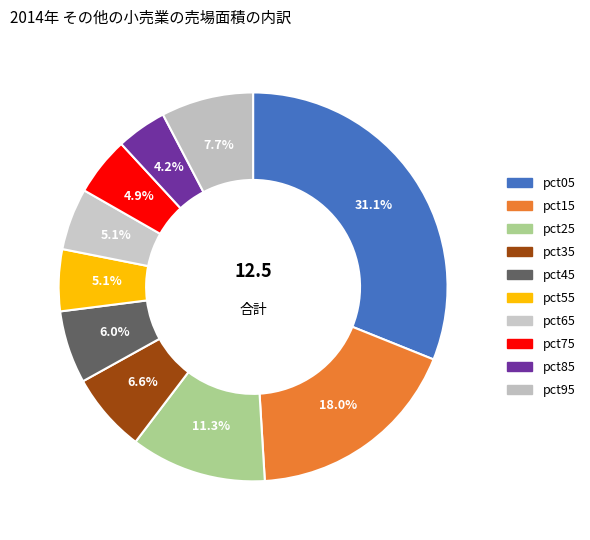

How many segments does this pie chart have?

10